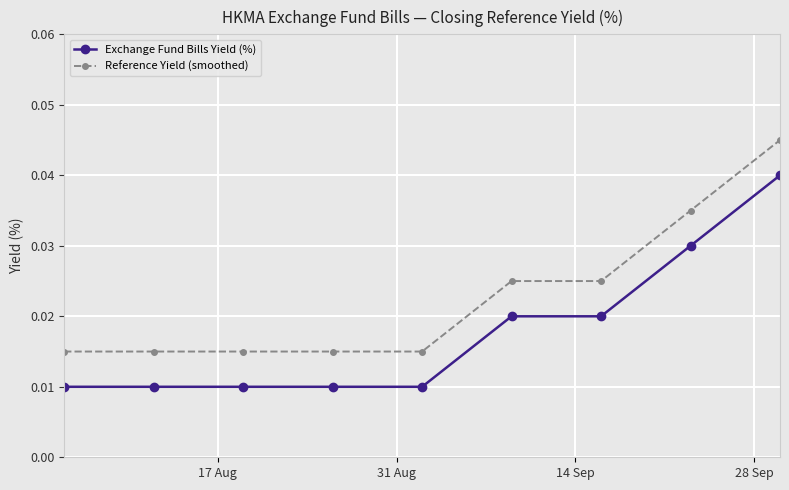

List the series in order of their overall mean, highest first.

Reference Yield (smoothed), Exchange Fund Bills Yield (%)